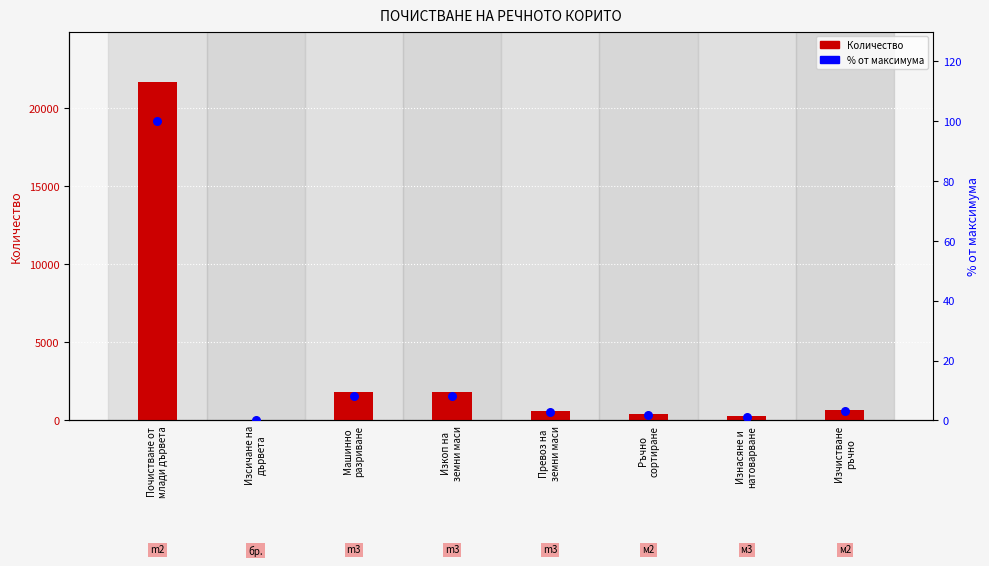

What is the total value across all series at Изнасяне и
натоварване?

270.2